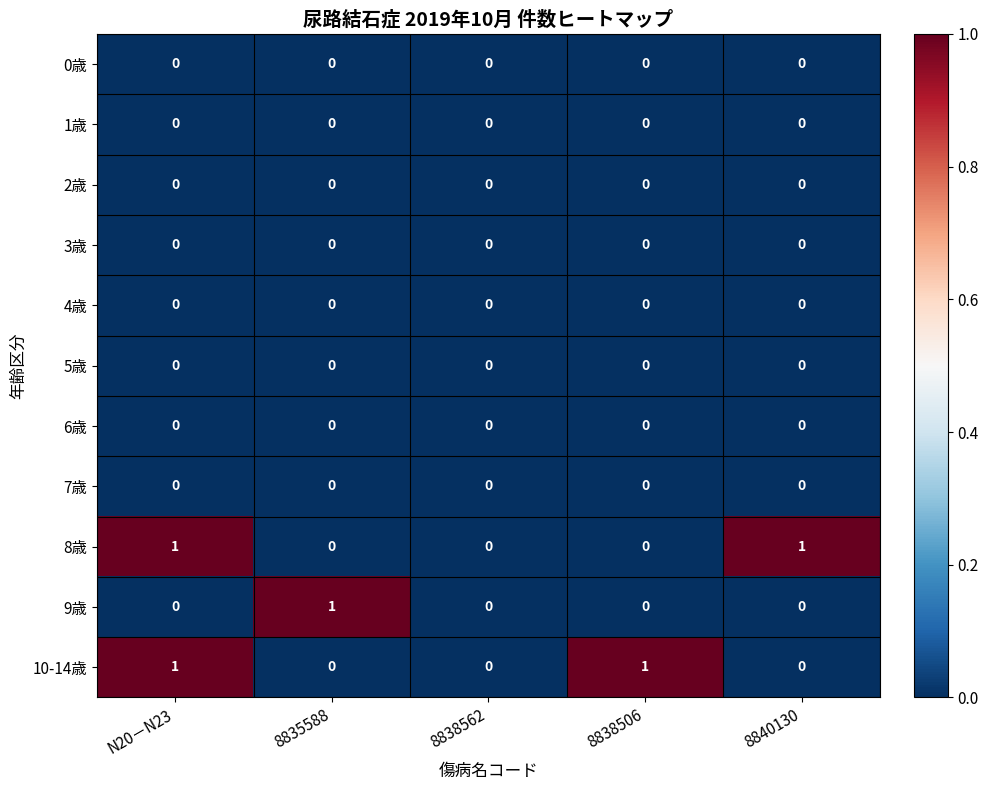

The 5歳 series shows 0 at 8840130. True or false?

True